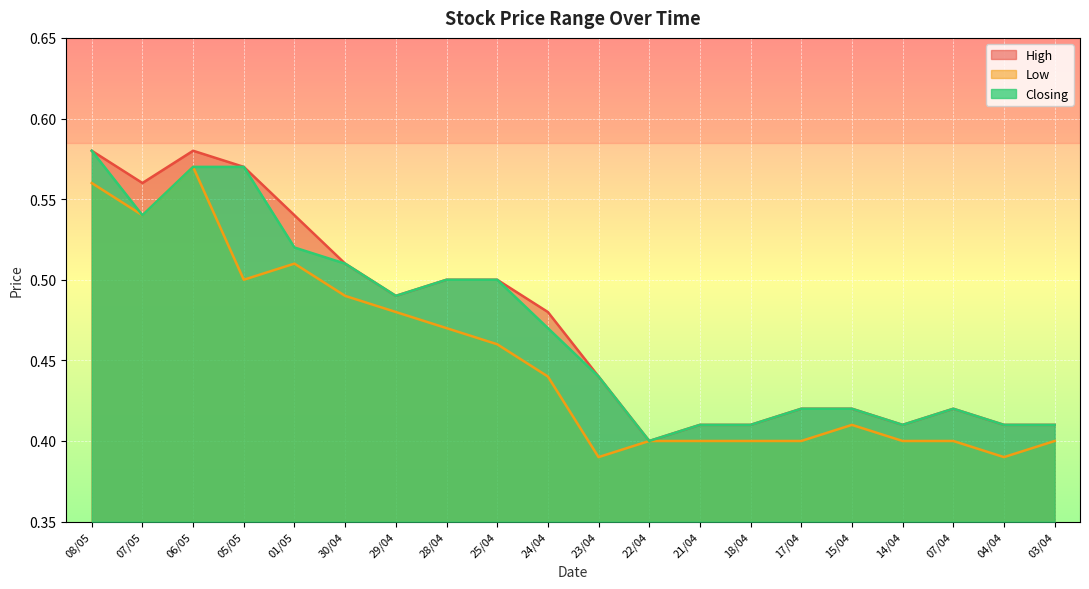

Reading left to right, extract all data points from this chart.

High: 08/05=0.6	07/05=0.6	06/05=0.6	05/05=0.6	01/05=0.5	30/04=0.5	29/04=0.5	28/04=0.5	25/04=0.5	24/04=0.5	23/04=0.4	22/04=0.4	21/04=0.4	18/04=0.4	17/04=0.4	15/04=0.4	14/04=0.4	07/04=0.4	04/04=0.4	03/04=0.4
Low: 08/05=0.6	07/05=0.5	06/05=0.6	05/05=0.5	01/05=0.5	30/04=0.5	29/04=0.5	28/04=0.5	25/04=0.5	24/04=0.4	23/04=0.4	22/04=0.4	21/04=0.4	18/04=0.4	17/04=0.4	15/04=0.4	14/04=0.4	07/04=0.4	04/04=0.4	03/04=0.4
Closing: 08/05=0.6	07/05=0.5	06/05=0.6	05/05=0.6	01/05=0.5	30/04=0.5	29/04=0.5	28/04=0.5	25/04=0.5	24/04=0.5	23/04=0.4	22/04=0.4	21/04=0.4	18/04=0.4	17/04=0.4	15/04=0.4	14/04=0.4	07/04=0.4	04/04=0.4	03/04=0.4